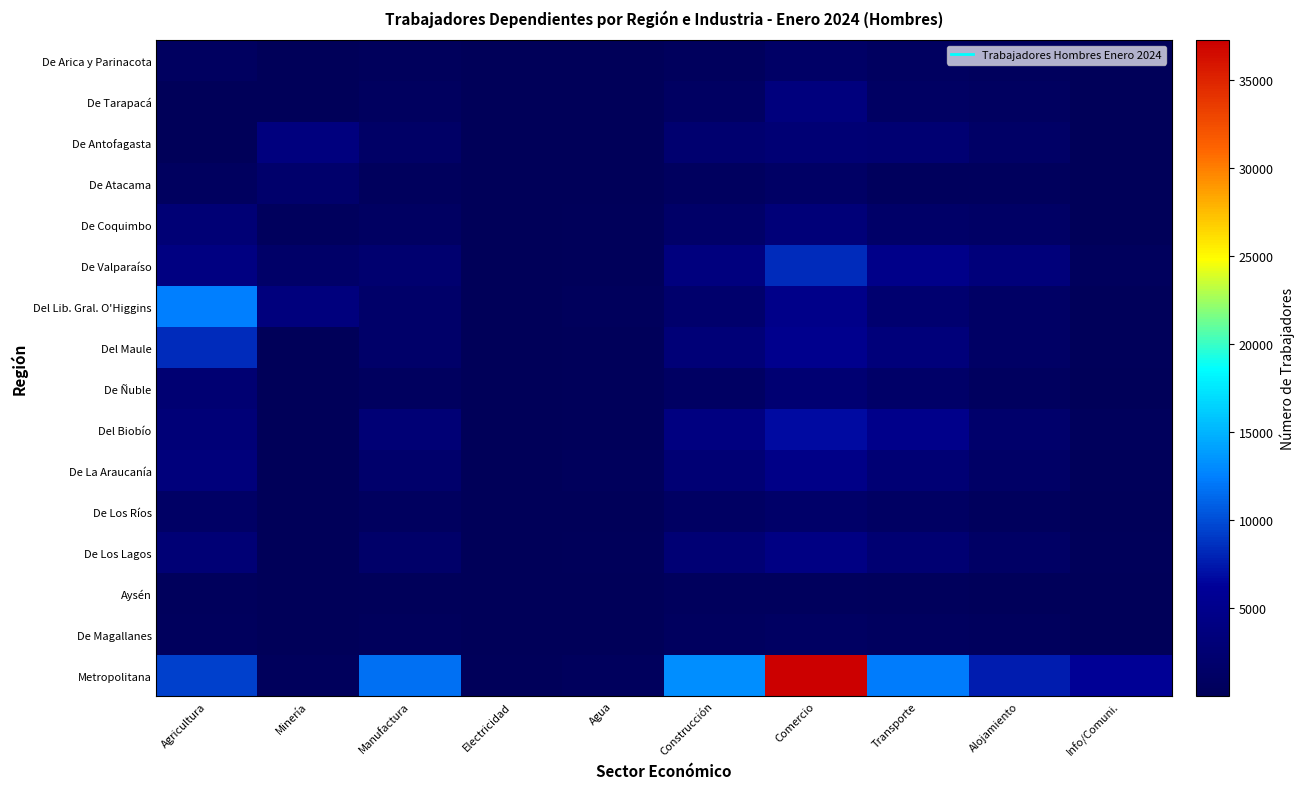

How many data points does each series have?

10